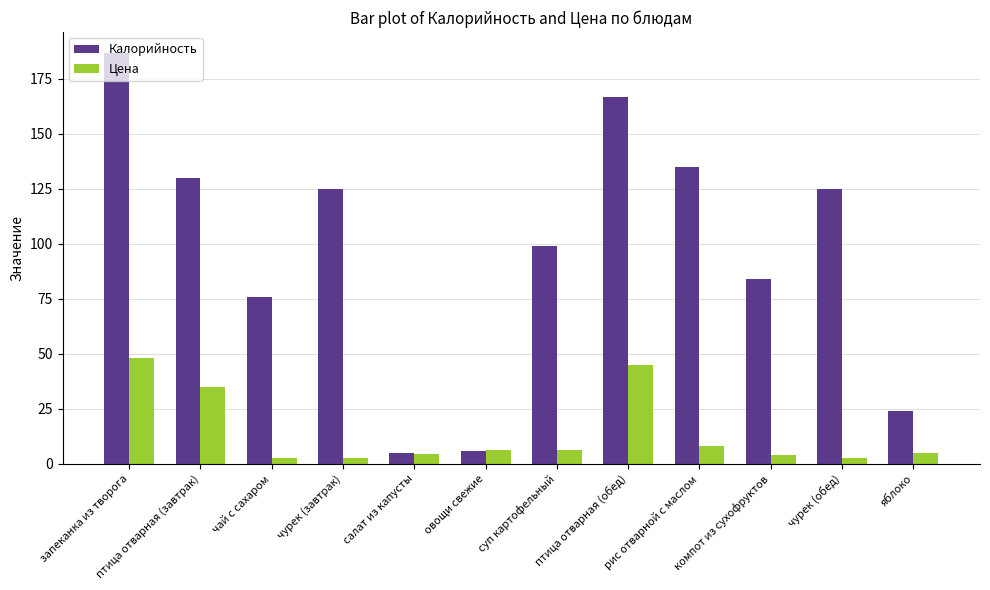

What is the maximum value for Калорийность?

187.0